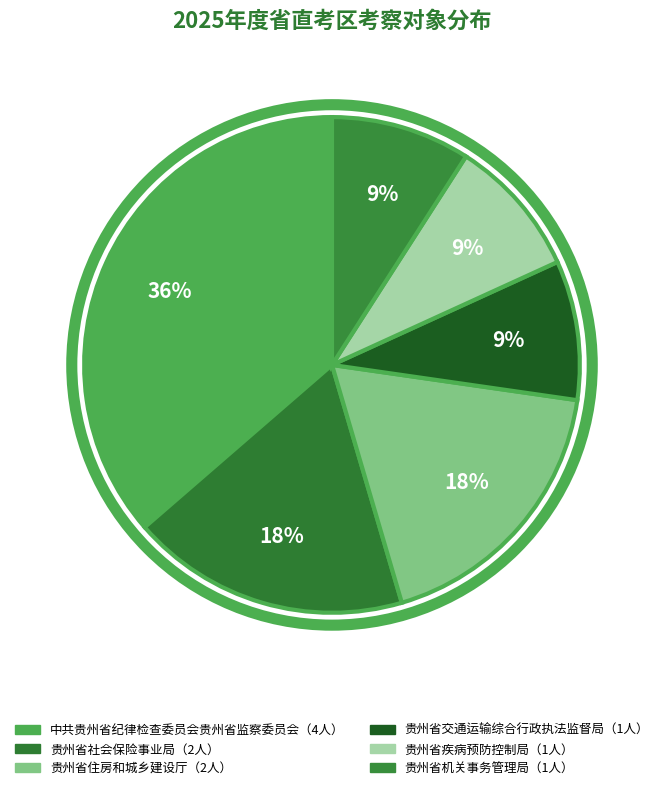

How many slices are in this pie chart?

6